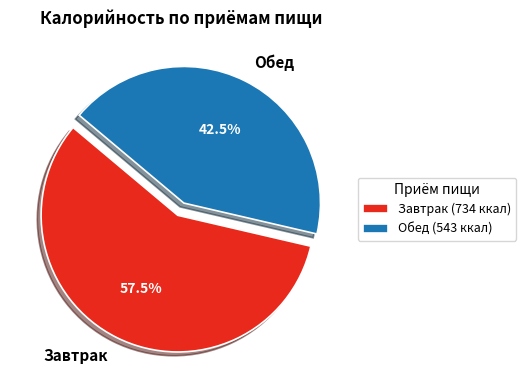

Is there a majority slice in this chart?

Yes